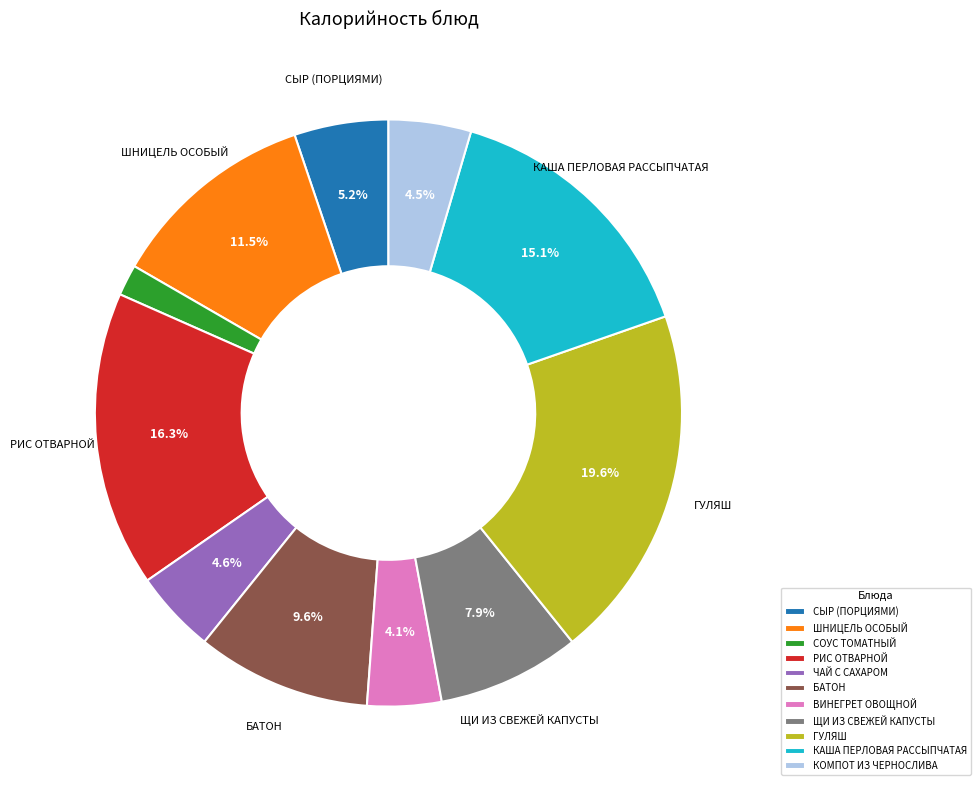

What percentage is the СОУС ТОМАТНЫЙ slice, to the nearest percent?

2%